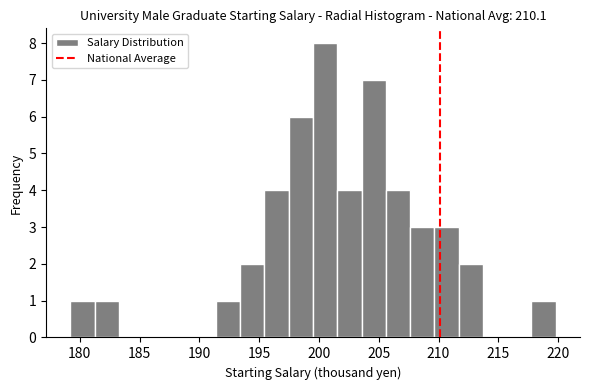

Reading left to right, transcribe this chart: for each bar, give the range it covers on the x-axis and its height. Neither the bar edges nor the heights are printed on the chart, so give them approximately, as read against the axes.

179.0 to 181.0: 1
181.0 to 183.5: 1
183.5 to 185.5: 0
185.5 to 187.5: 0
187.5 to 189.5: 0
189.5 to 191.5: 0
191.5 to 193.5: 1
193.5 to 195.5: 2
195.5 to 197.5: 4
197.5 to 199.5: 6
199.5 to 201.5: 8
201.5 to 203.5: 4
203.5 to 205.5: 7
205.5 to 207.5: 4
207.5 to 209.5: 3
209.5 to 211.5: 3
211.5 to 213.5: 2
213.5 to 215.5: 0
215.5 to 218.0: 0
218.0 to 220.0: 1